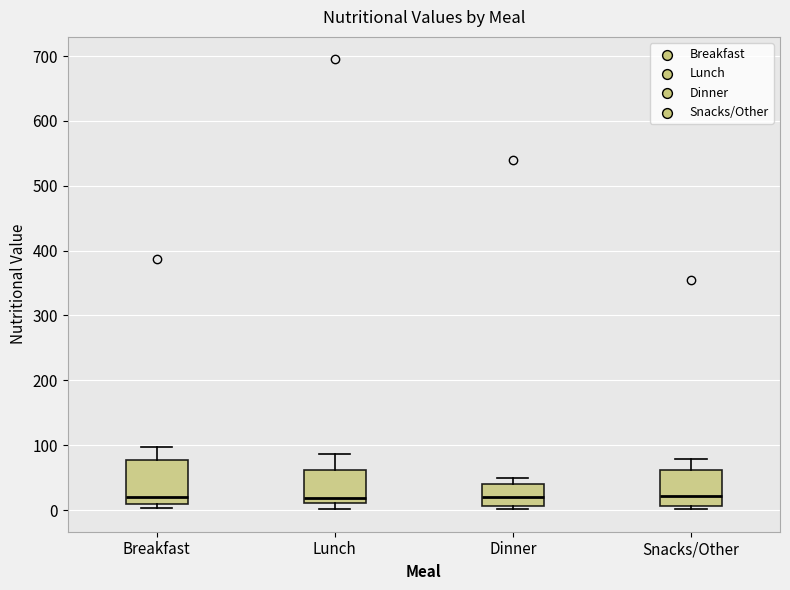

Reading left to right, read every box against the y-axis: the position of its median line, the range the box covers, and the ends of its whiskers. The values are not printed on the chart, so give them approximately, as read against the axis.

Breakfast: median 20, box 10 to 80, whiskers 0 to 100
Lunch: median 20, box 10 to 60, whiskers 0 to 90
Dinner: median 20, box 10 to 40, whiskers 0 to 50
Snacks/Other: median 20, box 10 to 60, whiskers 0 to 80